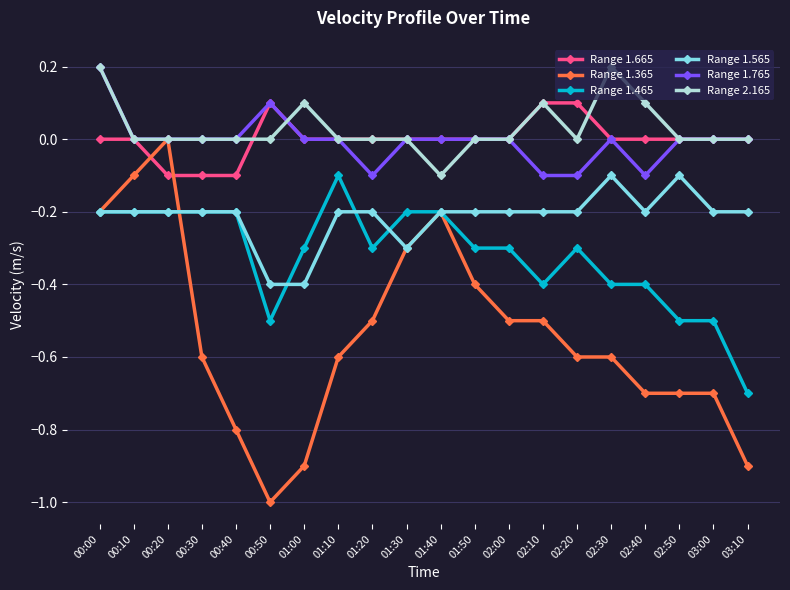

True or false: Range 1.365 has more than 1 points higher than both neighbors.

True